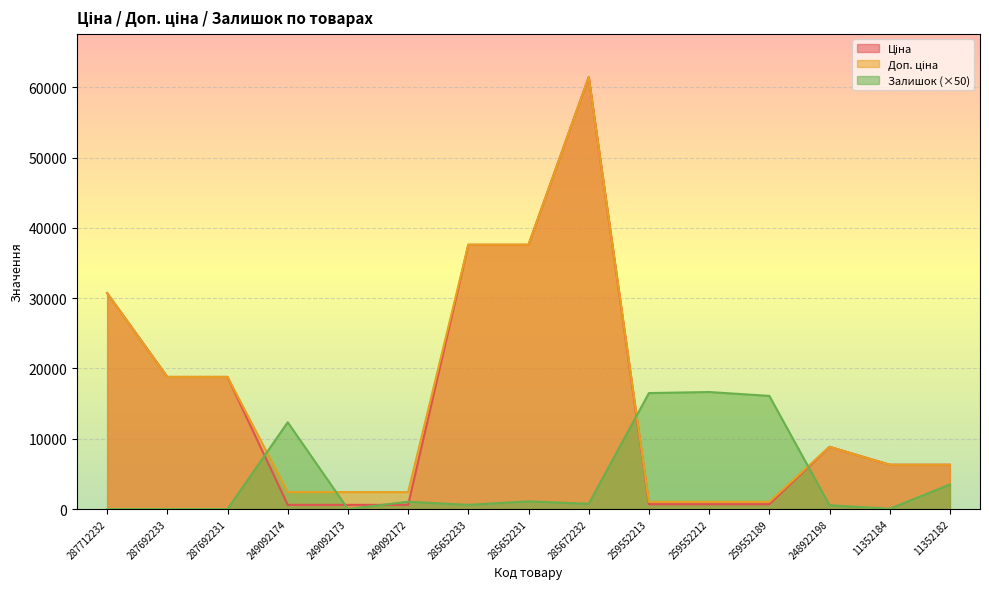

True or false: Доп. ціна and Ціна cross at least once.

False